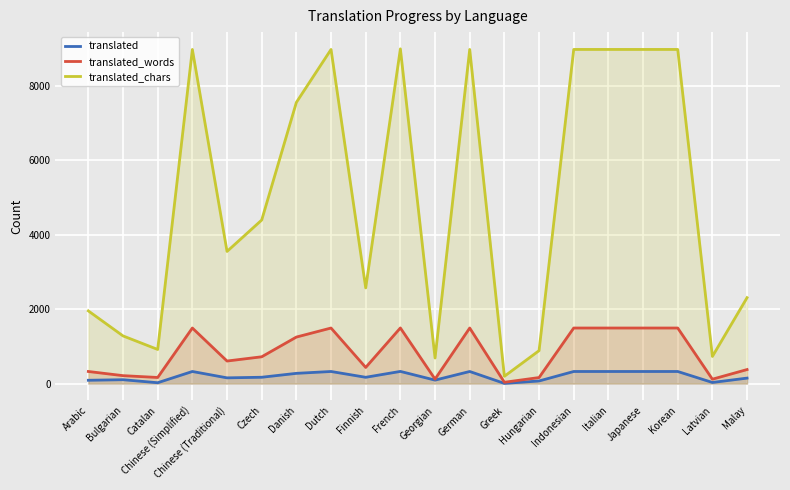

List the series in order of their peak value, highest first.

translated_chars, translated_words, translated